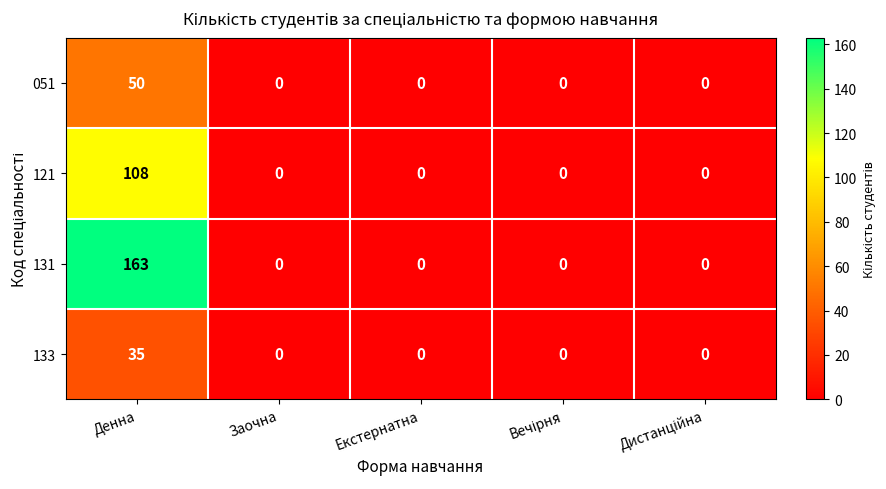

How many data points in 121 are above 0?

1